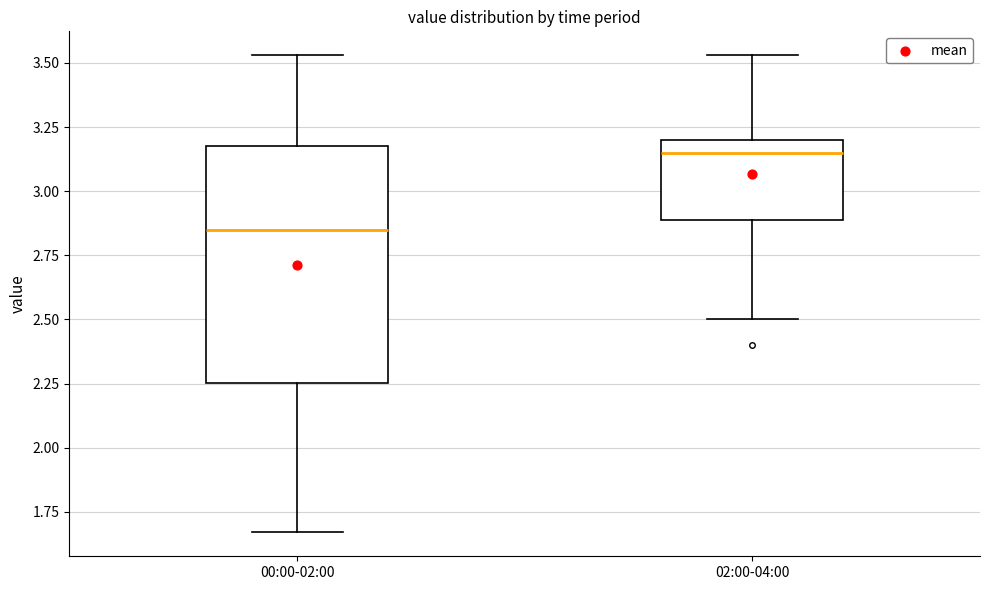

Where does the upper whisker of the box for 00:00-02:00 end on the y-axis? The values are not printed on the chart, so give them approximately, as read against the axis.

3.55